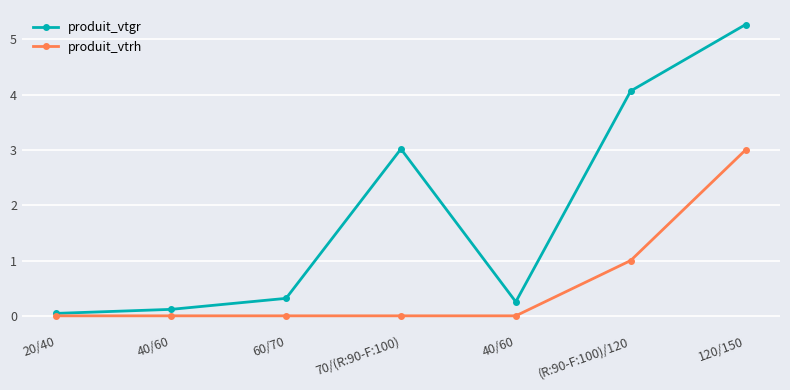

Reading left to right, transcribe all the data shown in this chart.

produit_vtgr: 20/40=0.0	40/60=0.1	60/70=0.3	70/(R:90-F:100)=3.0	40/60=0.3	(R:90-F:100)/120=4.1	120/150=5.3
produit_vtrh: 20/40=0.0	40/60=0.0	60/70=0.0	70/(R:90-F:100)=0.0	40/60=0.0	(R:90-F:100)/120=1.0	120/150=3.0